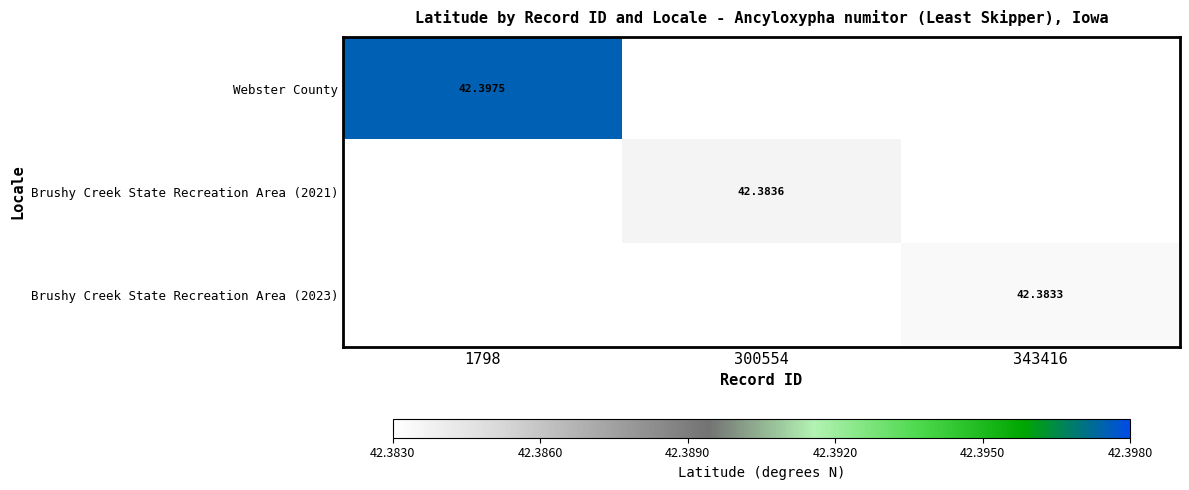

How many data points does each series have?

3